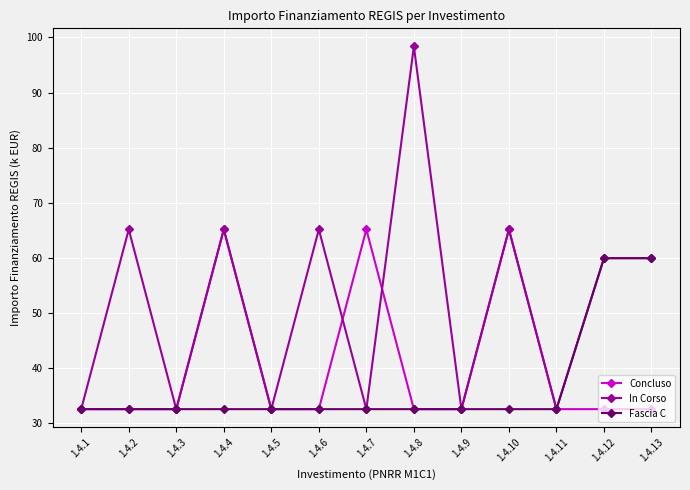

List the series in order of their peak value, highest first.

In Corso, Concluso, Fascia C